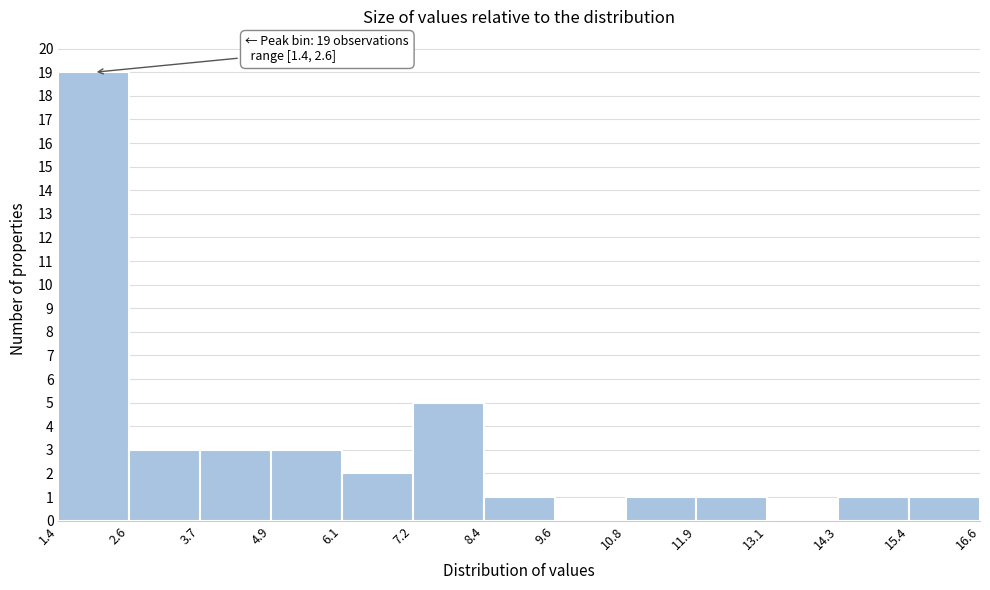

Over which range of the x-axis is the bar tallest?

1.4 to 2.6